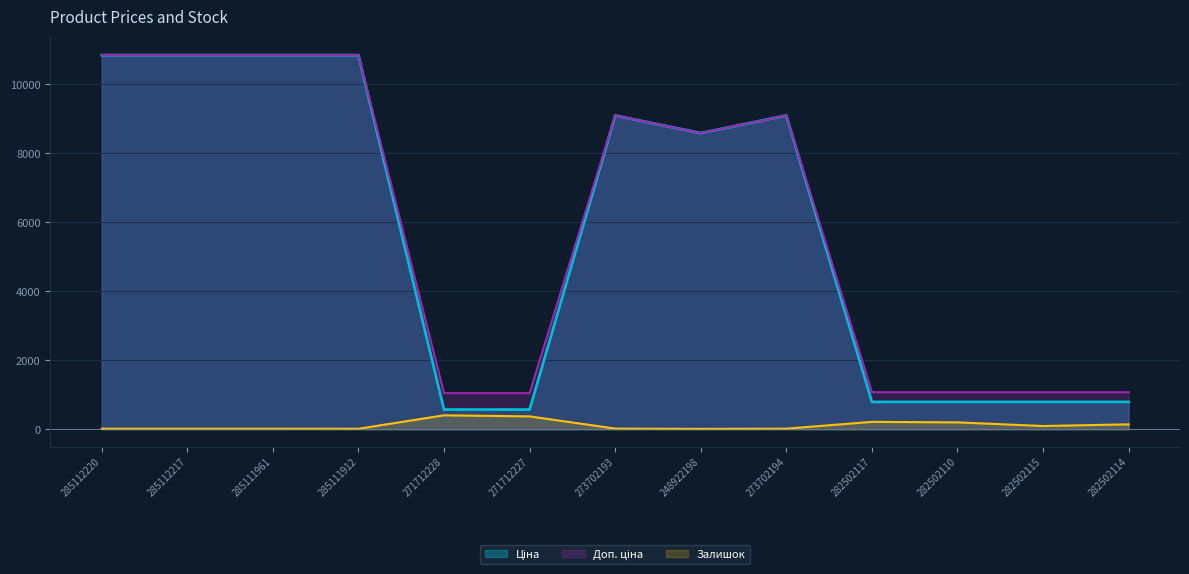

True or false: Залишок has more than 2 interior local peaks.

False